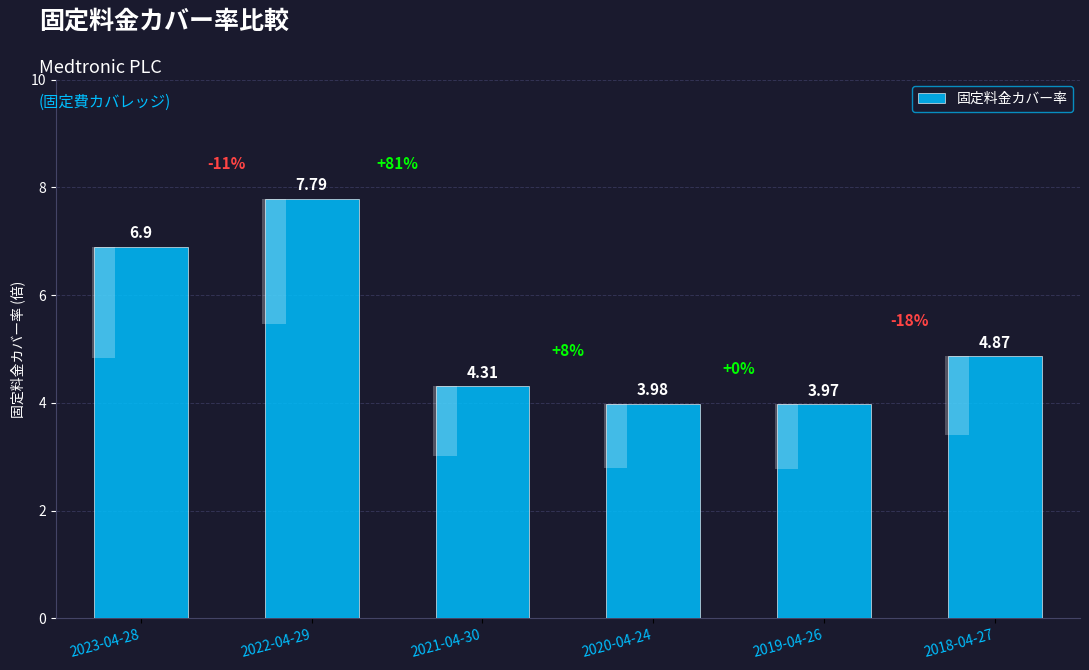

What is the ratio of the value at 2023-04-28 to the value at 2022-04-29?

0.9